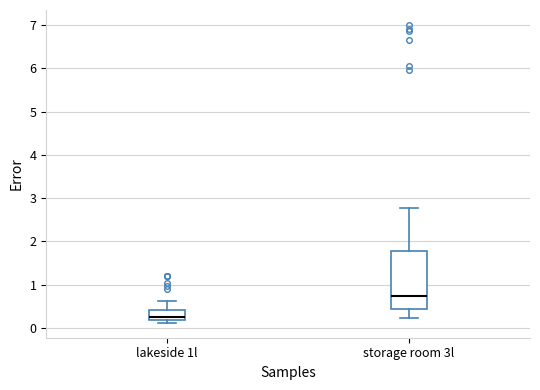

Where does the upper whisker of the box for lakeside 1l end on the y-axis? The values are not printed on the chart, so give them approximately, as read against the axis.

0.6